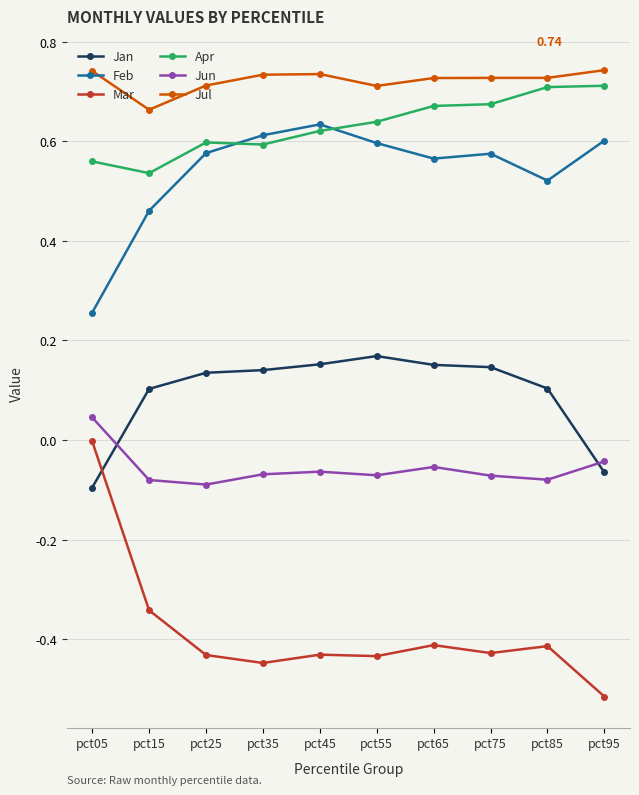

True or false: Jun and Feb cross at least once.

False